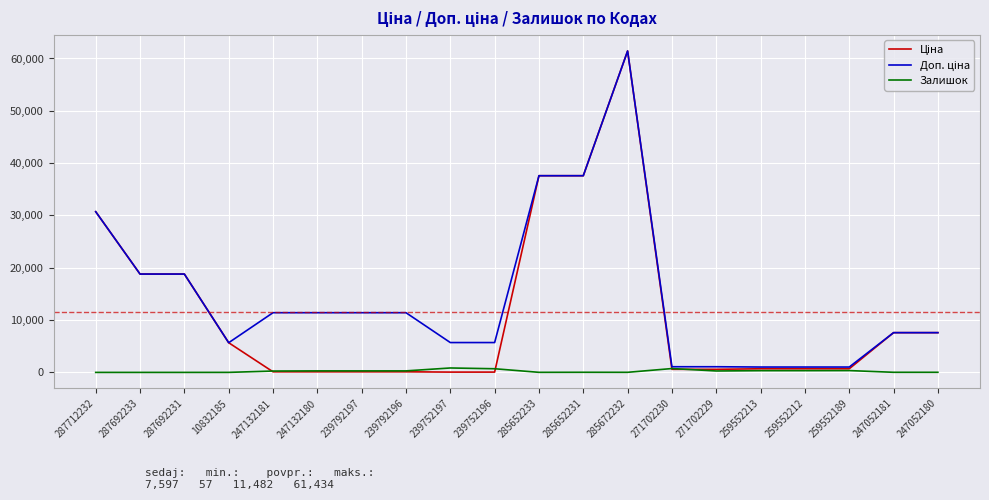

What is the total value across all series at 287692231?

37593.6